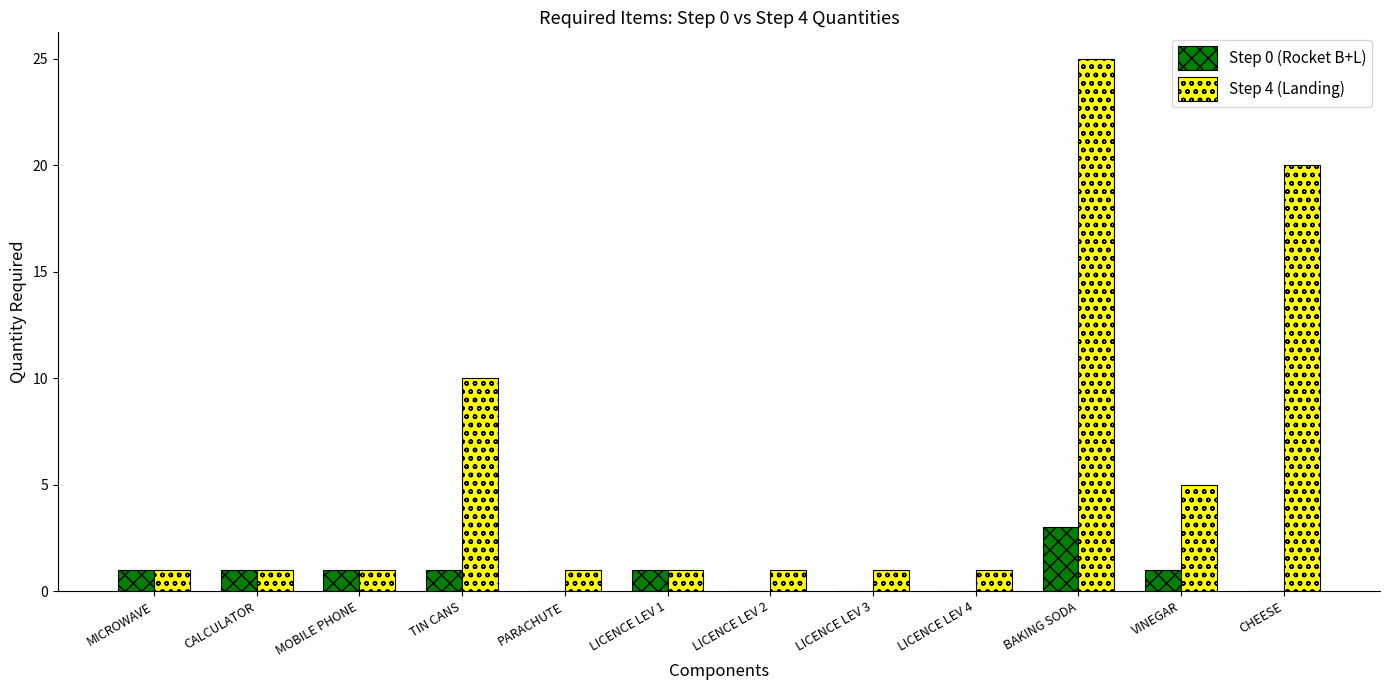

Does the chart contain stacked bars?

No